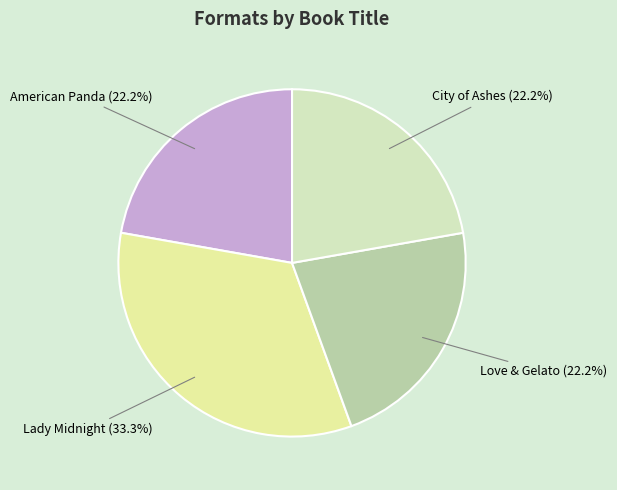

To the nearest percent, what is the difference between the largest and smallest slice percentages?

11%